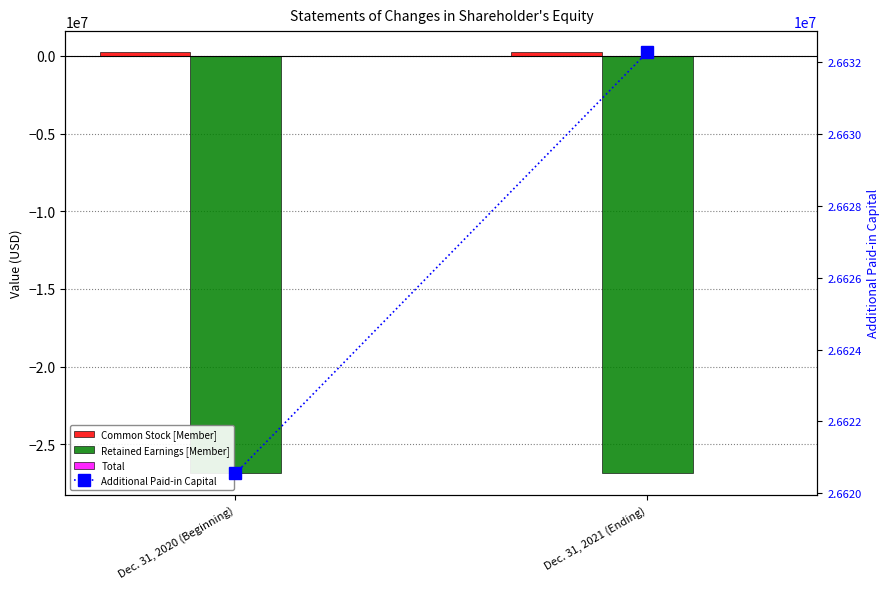

What is the value of the Additional Paid-in Capital bar at the 2nd from the left?

26632273